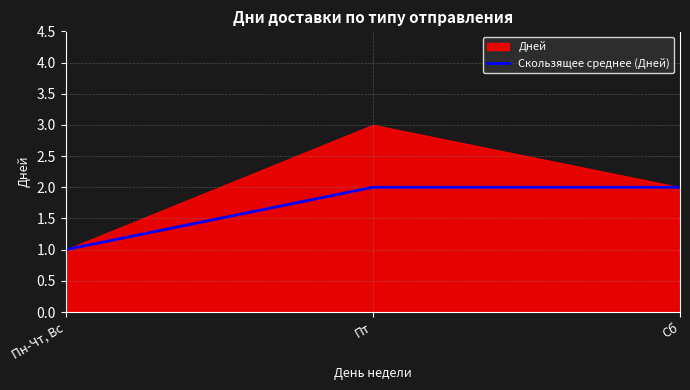

Which category has the highest value across all series?

Пт